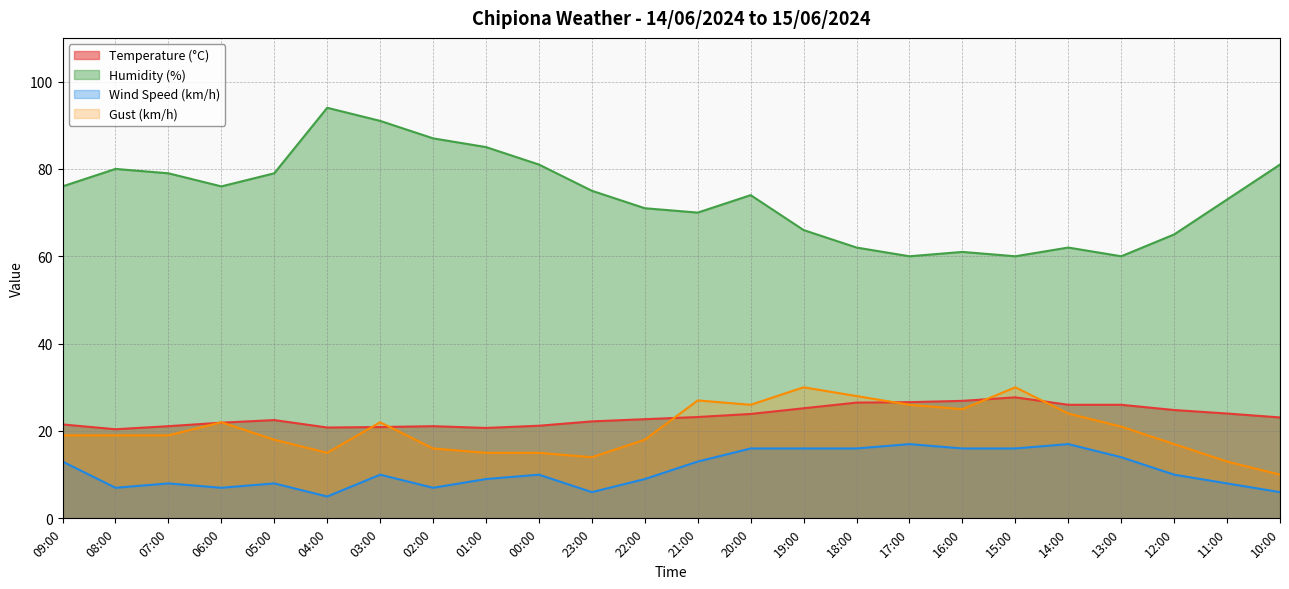

What is the label of the 13th point from the left?

21:00